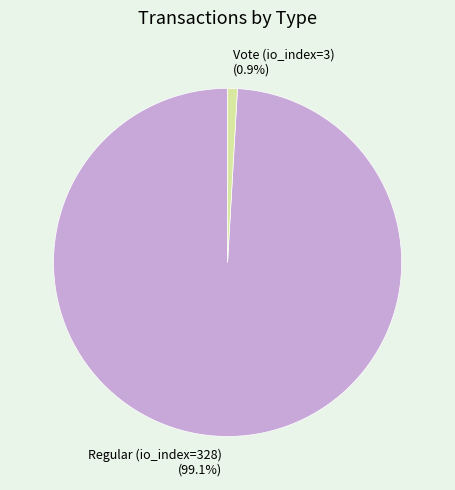

Between Regular (io_index=328) and Vote (io_index=3), which is larger?

Regular (io_index=328)